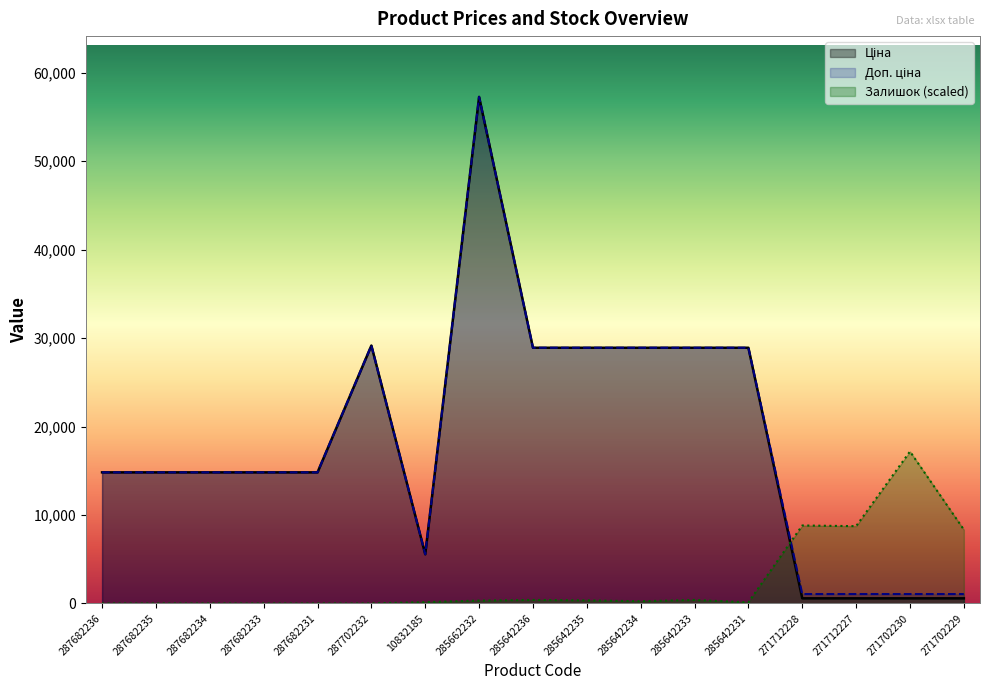

Rank the series by their maximum value, from highest to lowest.

Ціна, Доп. ціна, Залишок